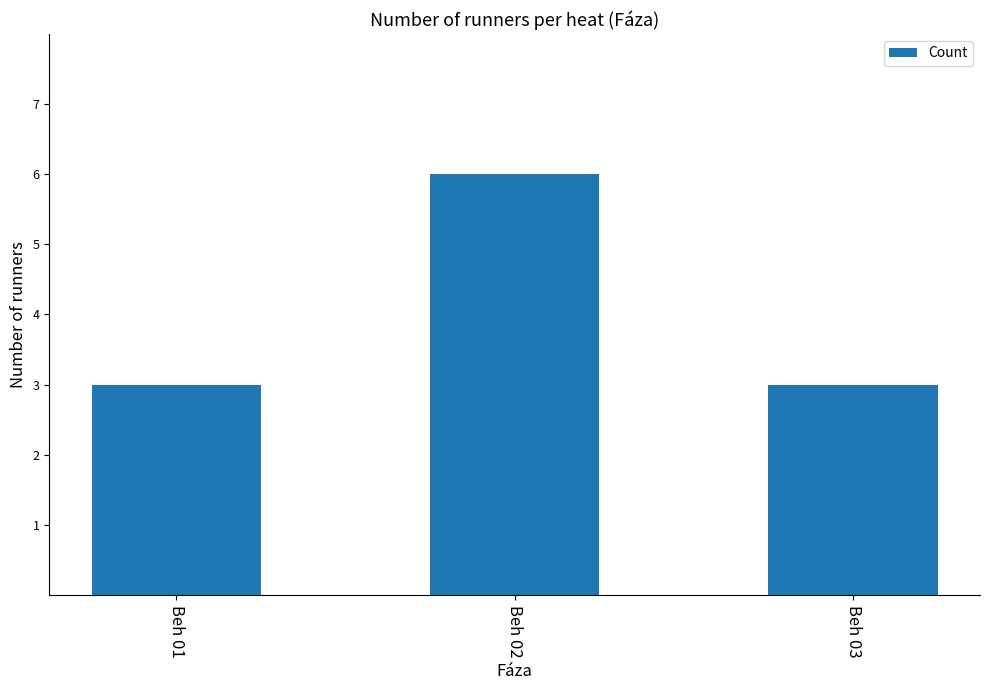

Between Beh 03 and Beh 02, which is larger?

Beh 02